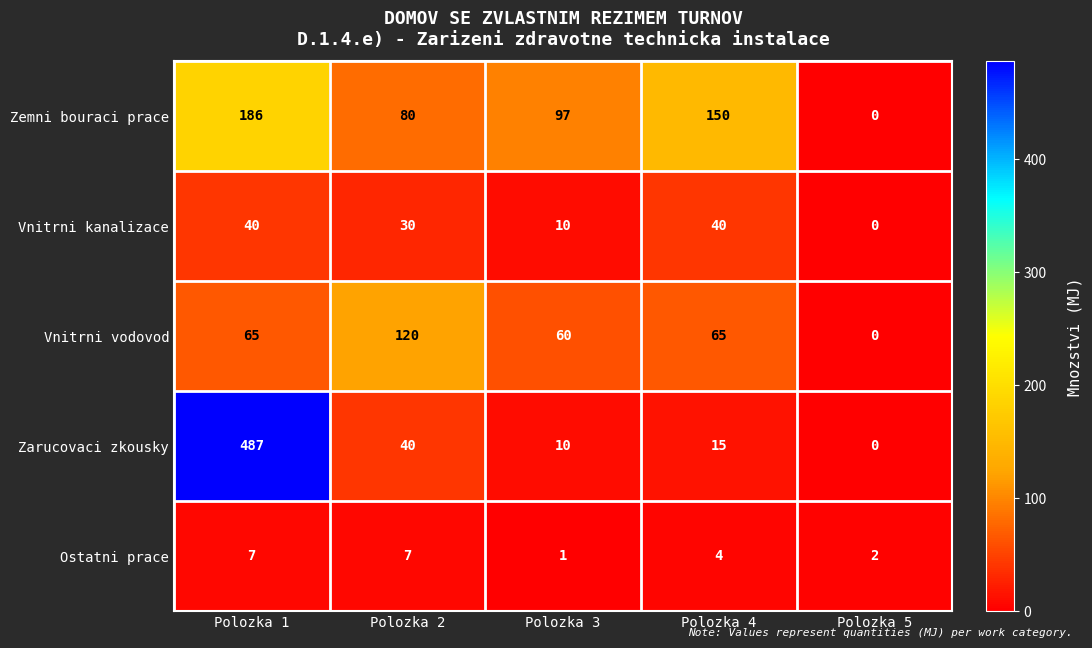

Which series has the largest total across all categories?

Zarucovaci zkousky